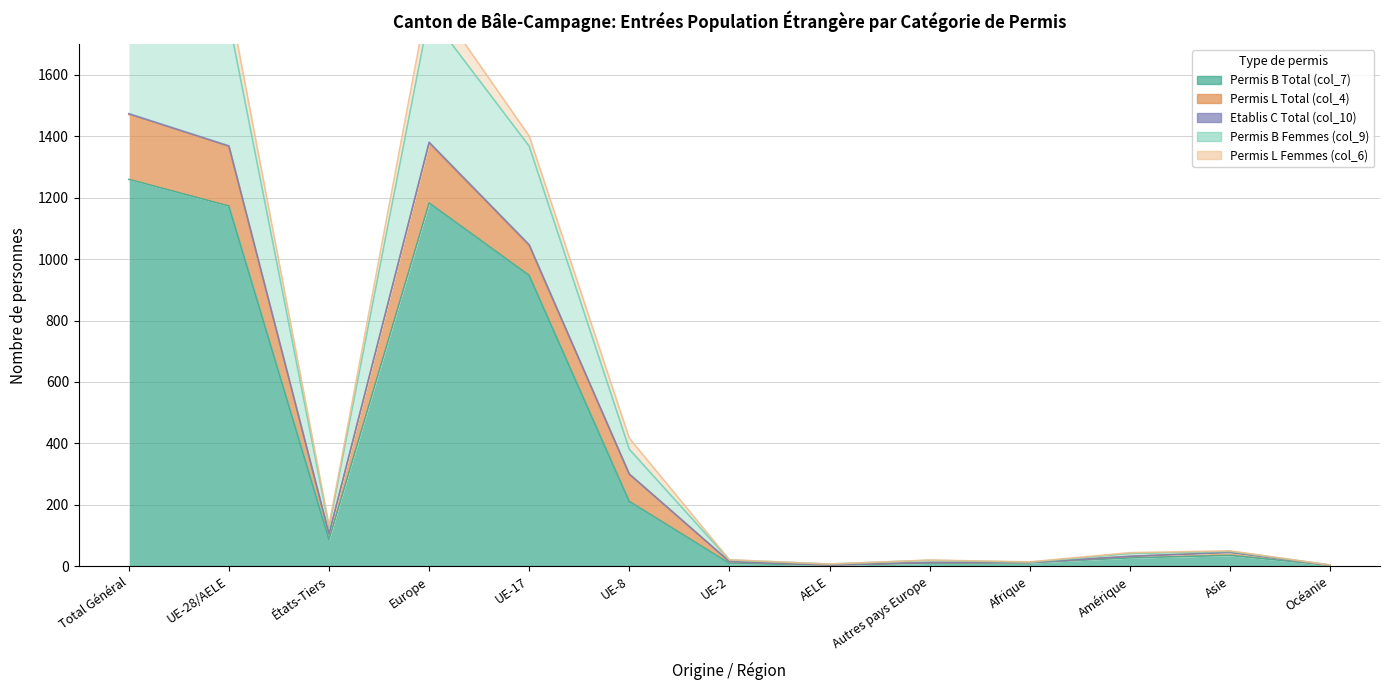

Rank the categories by Permis B Total (col_7) value from lowest to highest.

Océanie, AELE, UE-2, Autres pays Europe, Afrique, Amérique, Asie, États-Tiers, UE-8, UE-17, UE-28/AELE, Europe, Total Général